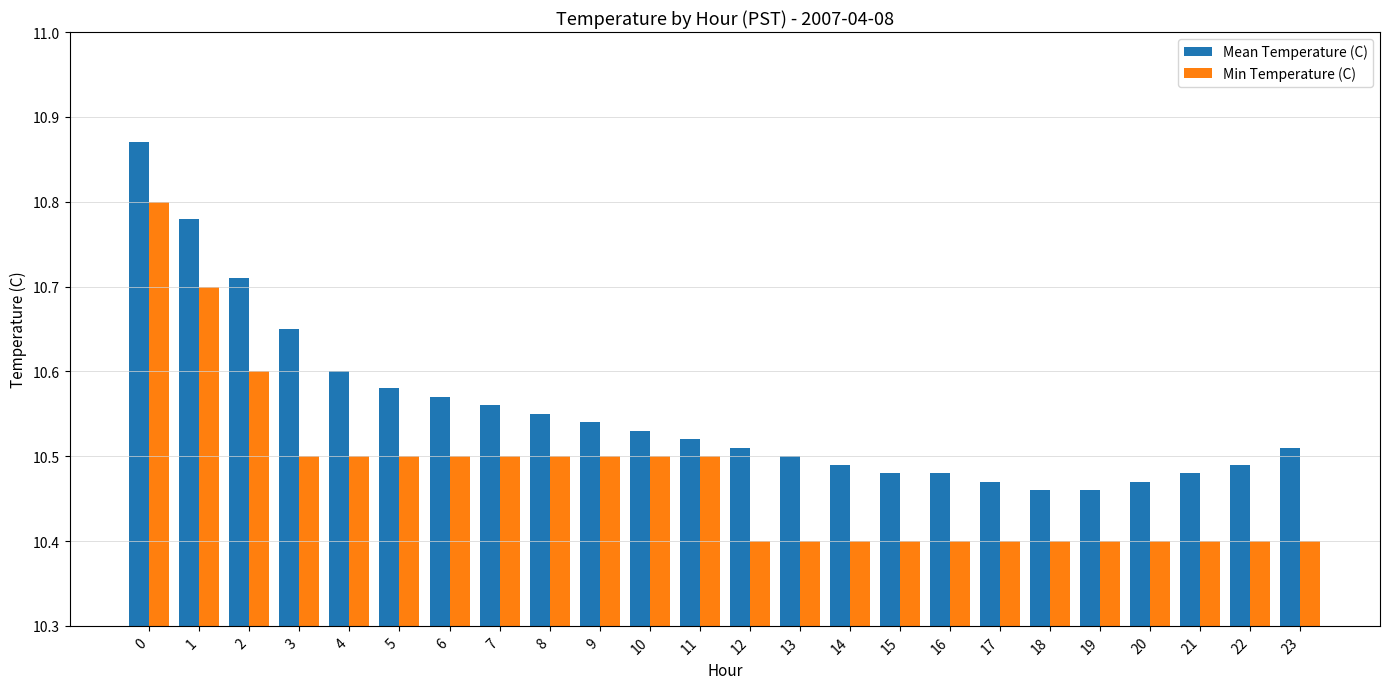

Which series has the widest spread of values?

Mean Temperature (C)